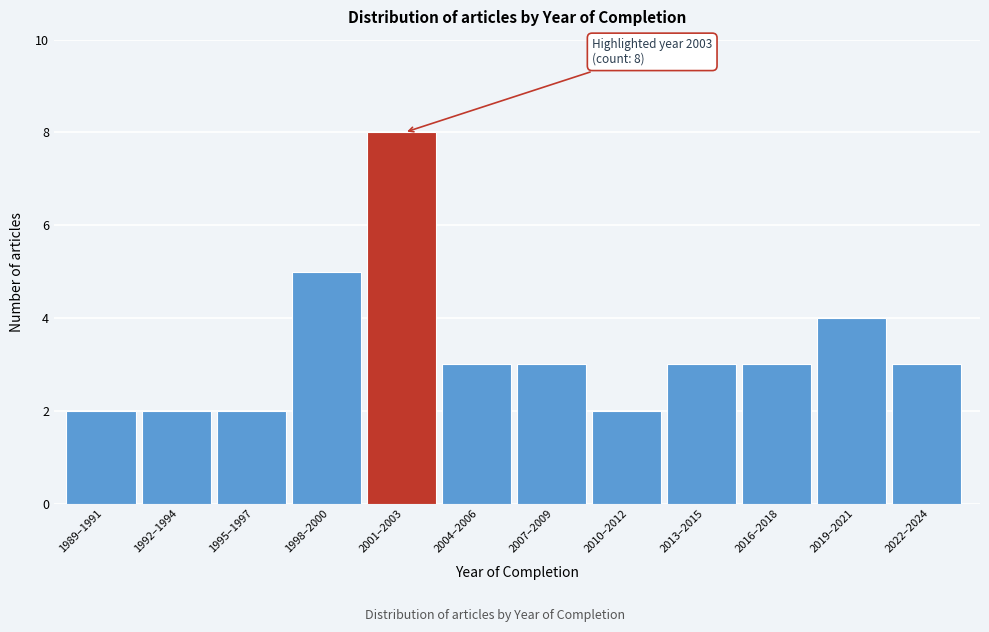

Reading left to right, what are all the values shown in this chart?

2	2	2	5	8	3	3	2	3	3	4	3